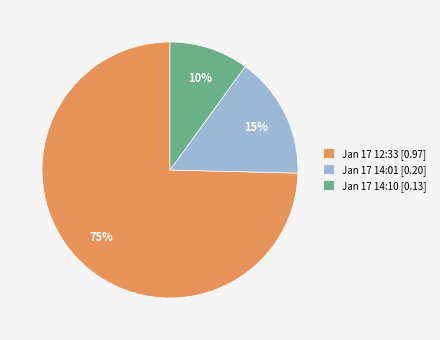

To the nearest percent, what is the difference between the largest and smallest slice percentages?

65%